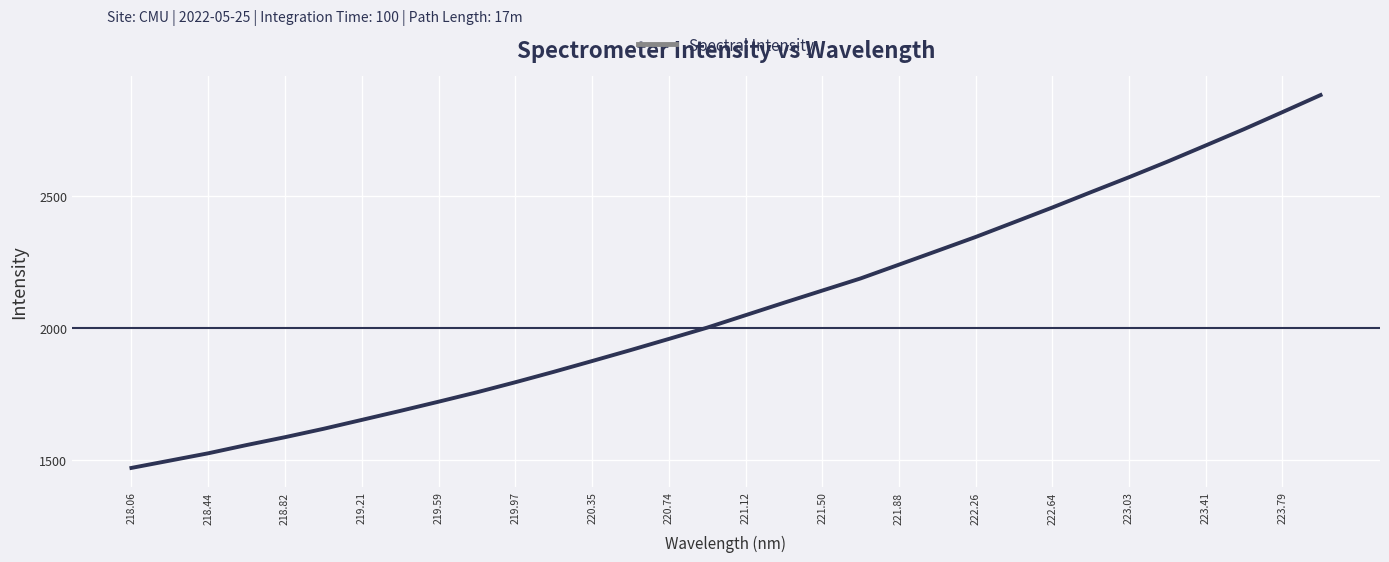

What is the minimum value shown in the chart?

1468.9